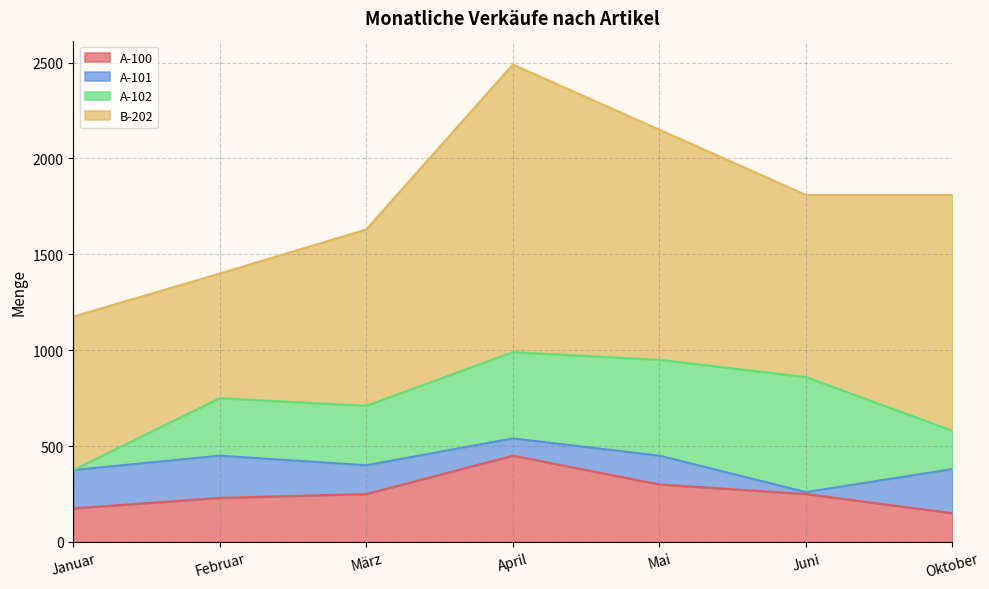

What is the label of the 7th point from the left?

Oktober